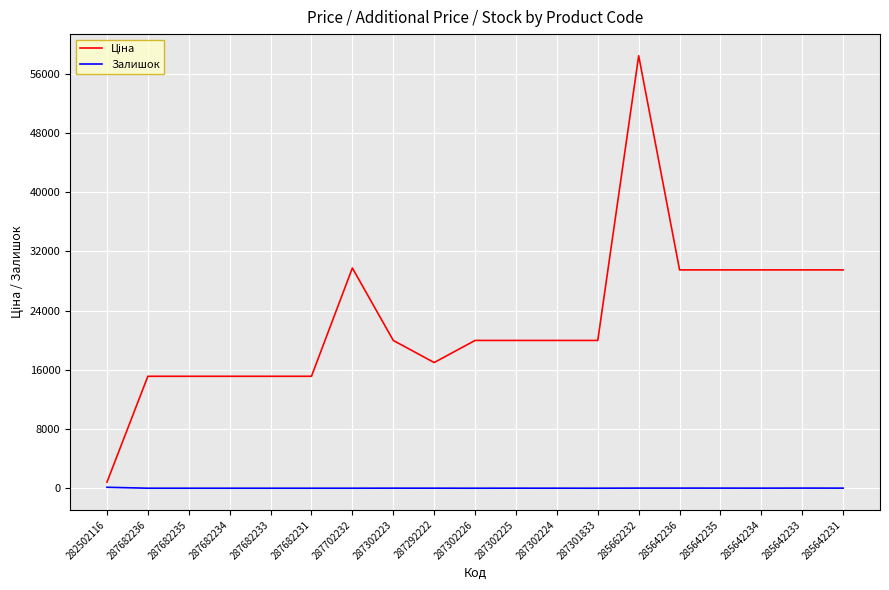

True or false: Залишок has a value of 0.0 at 287682233.

True